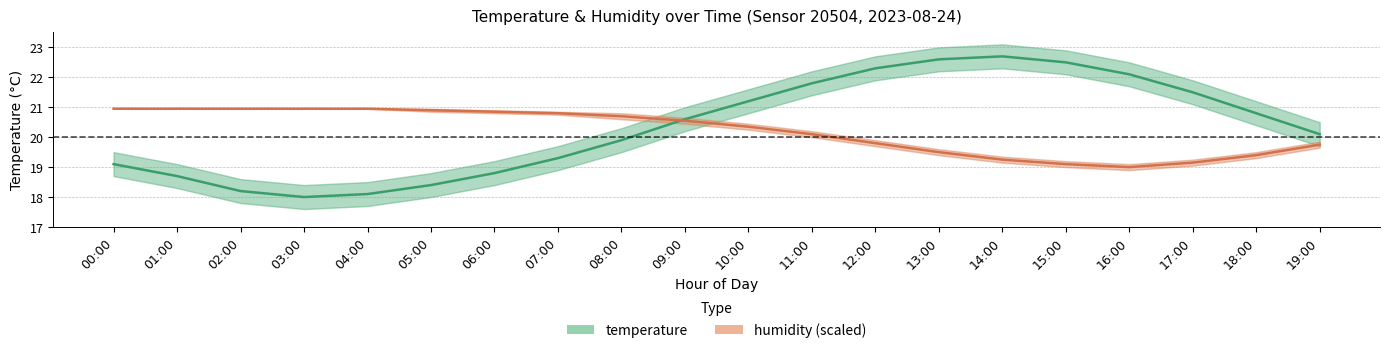

What position from the right is 04:00?

16